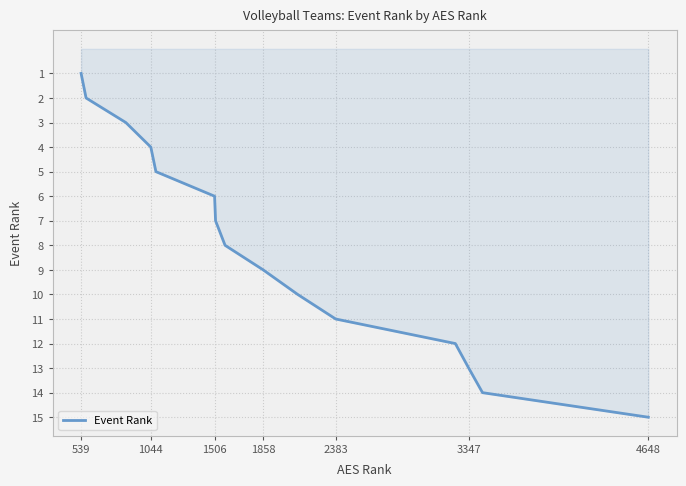

What is the difference between the maximum and minimum values?

14